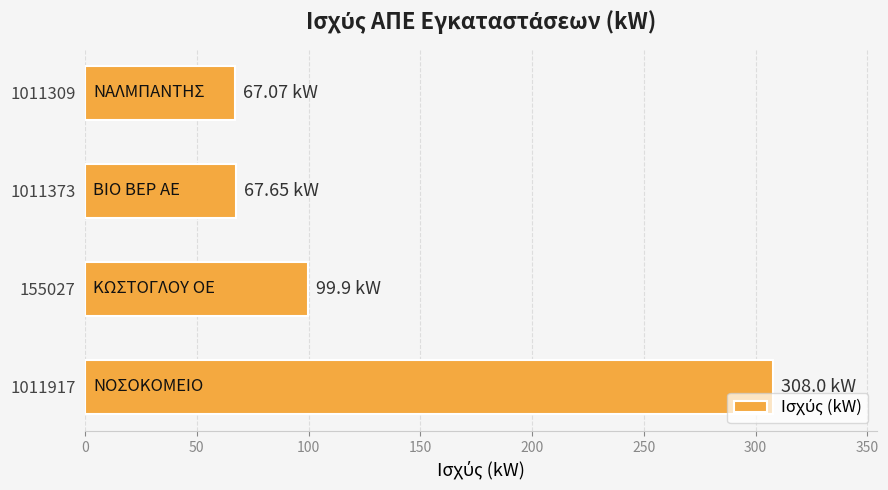

Where is the data nearest to the value 187?

155027